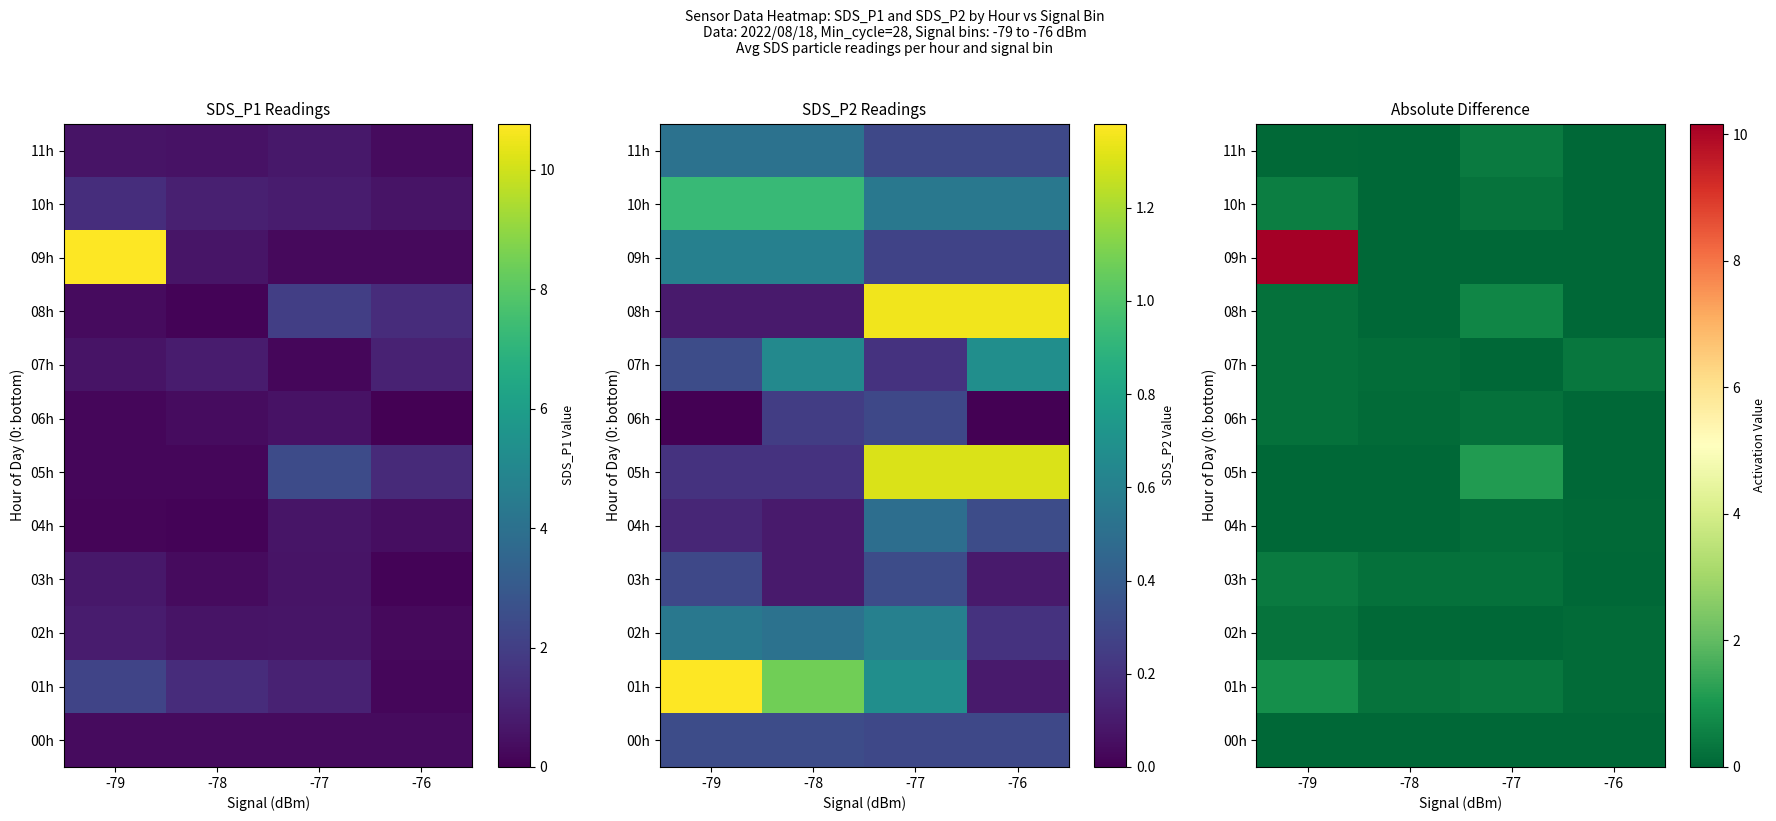

At which label does 06h reach its peak?

-77